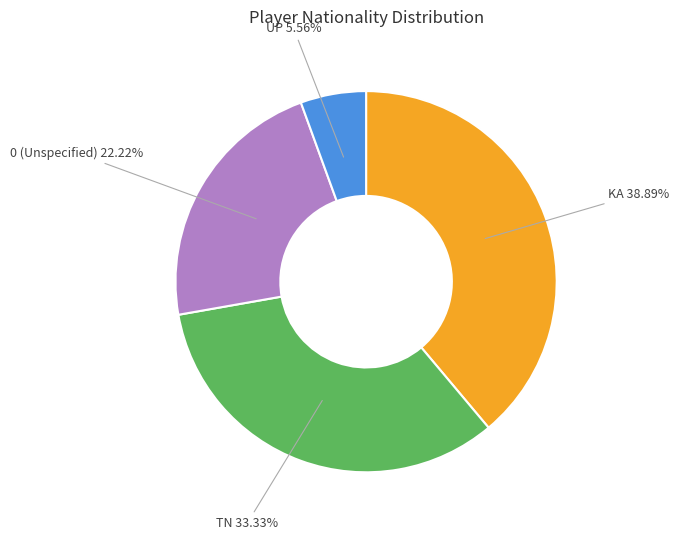

To the nearest percent, what is the difference between the largest and smallest slice percentages?

33%